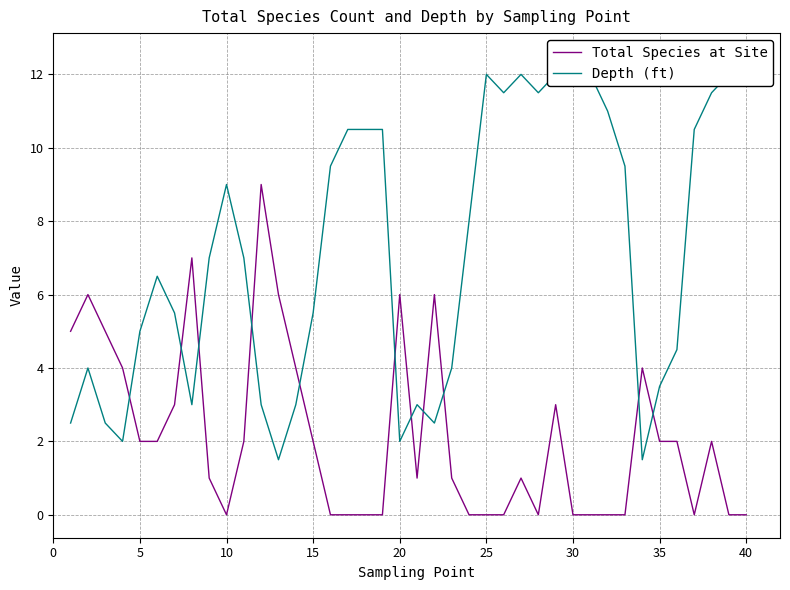

How many interior local peaks does the Total Species at Site series have?

9